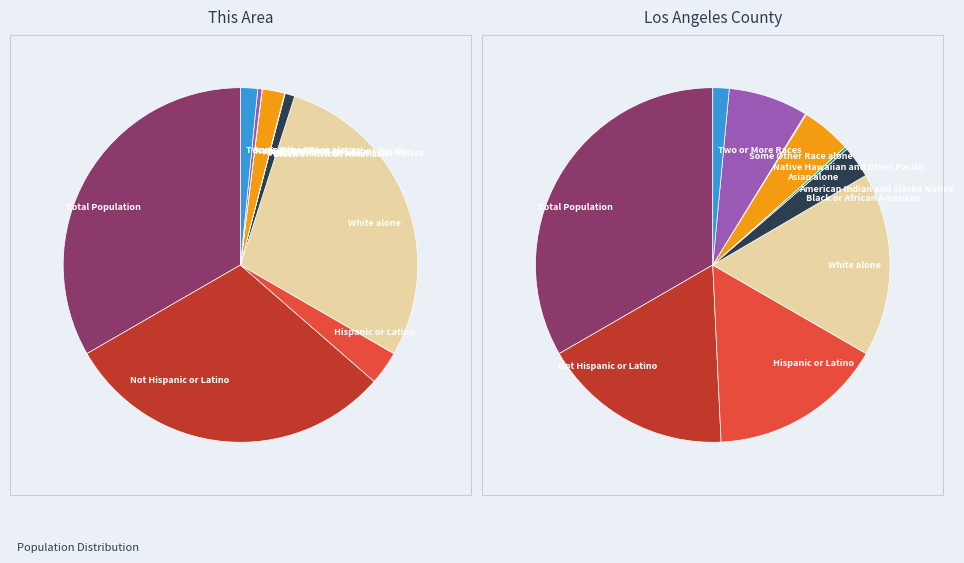

How many segments does this pie chart have?

10